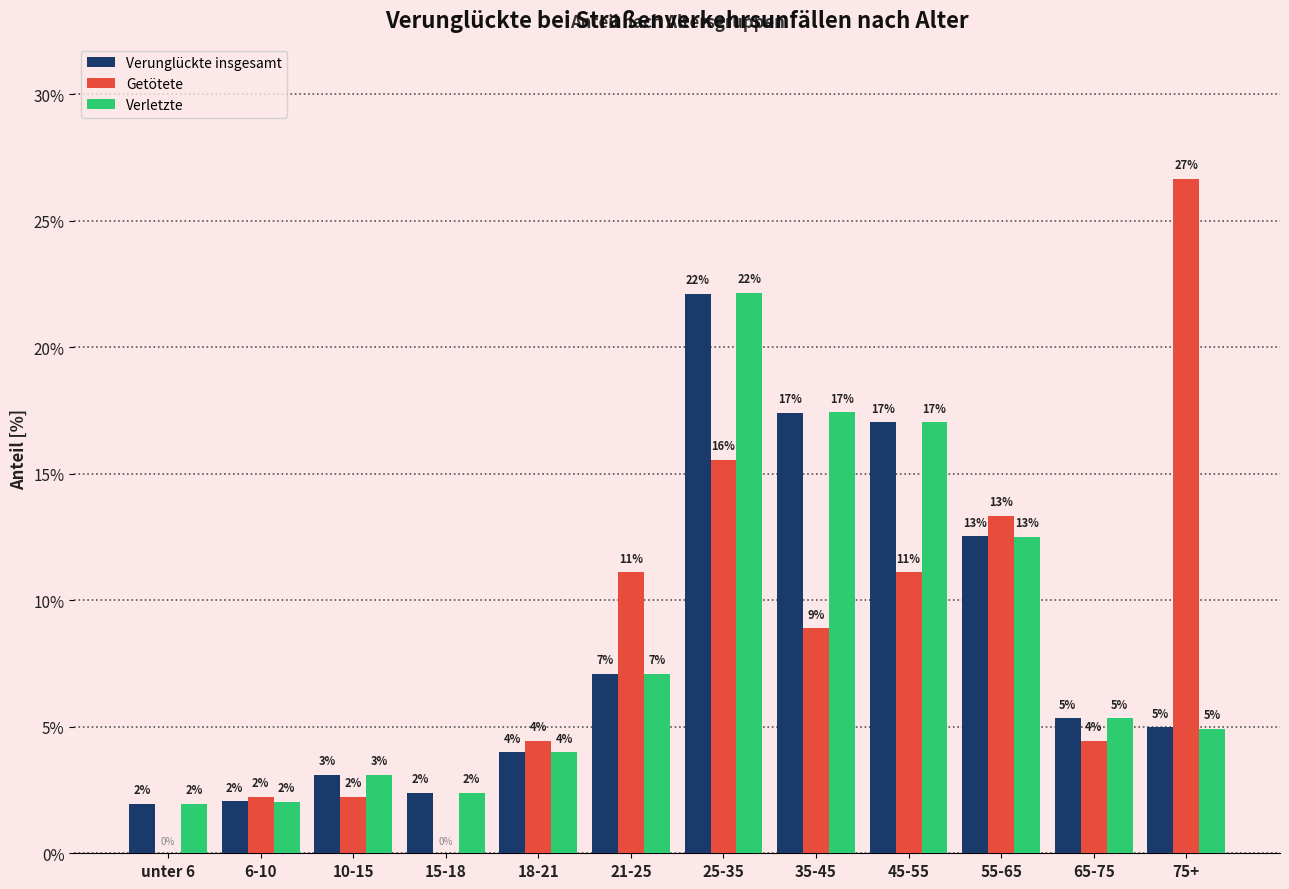

The Verunglückte insgesamt series shows 8.7 at 65-75. True or false?

False